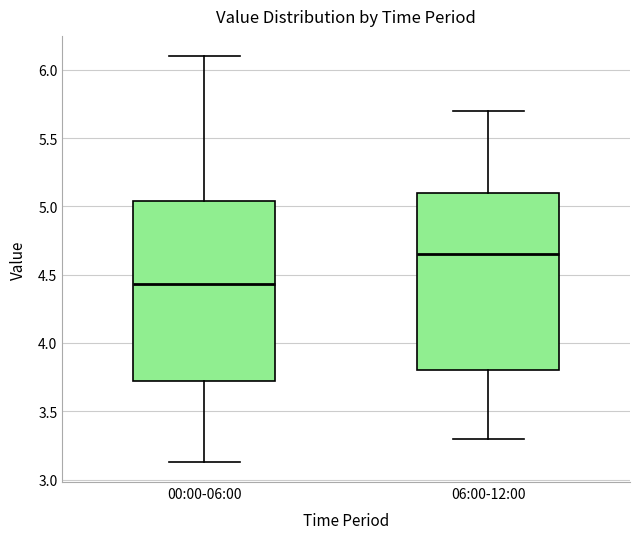

Reading left to right, read every box against the y-axis: the position of its median line, the range the box covers, and the ends of its whiskers. The values are not printed on the chart, so give them approximately, as read against the axis.

00:00-06:00: median 4.45, box 3.70 to 5.05, whiskers 3.15 to 6.10
06:00-12:00: median 4.65, box 3.80 to 5.10, whiskers 3.30 to 5.70